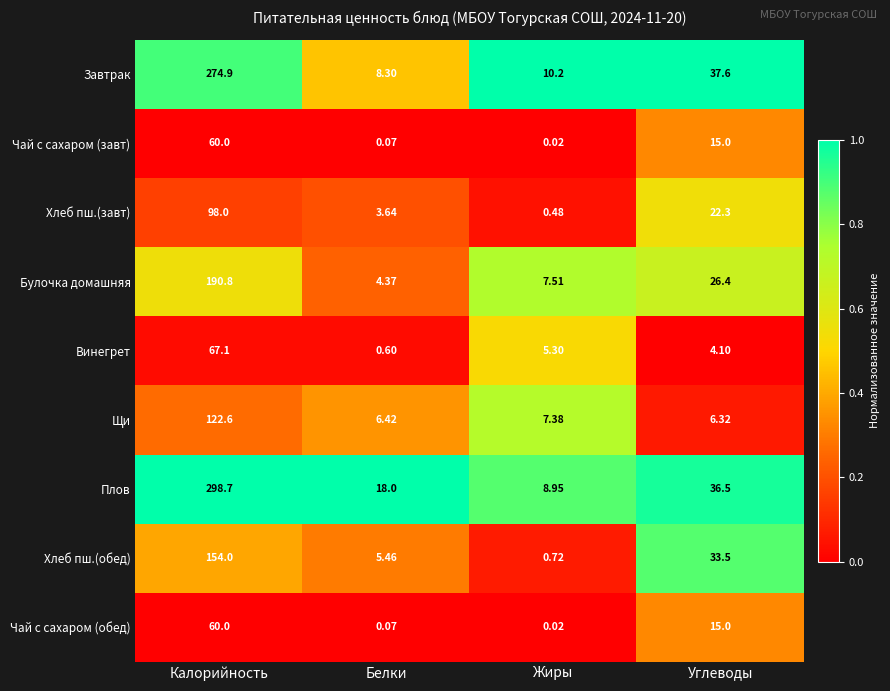

Which category has the lowest value across all series?

Жиры